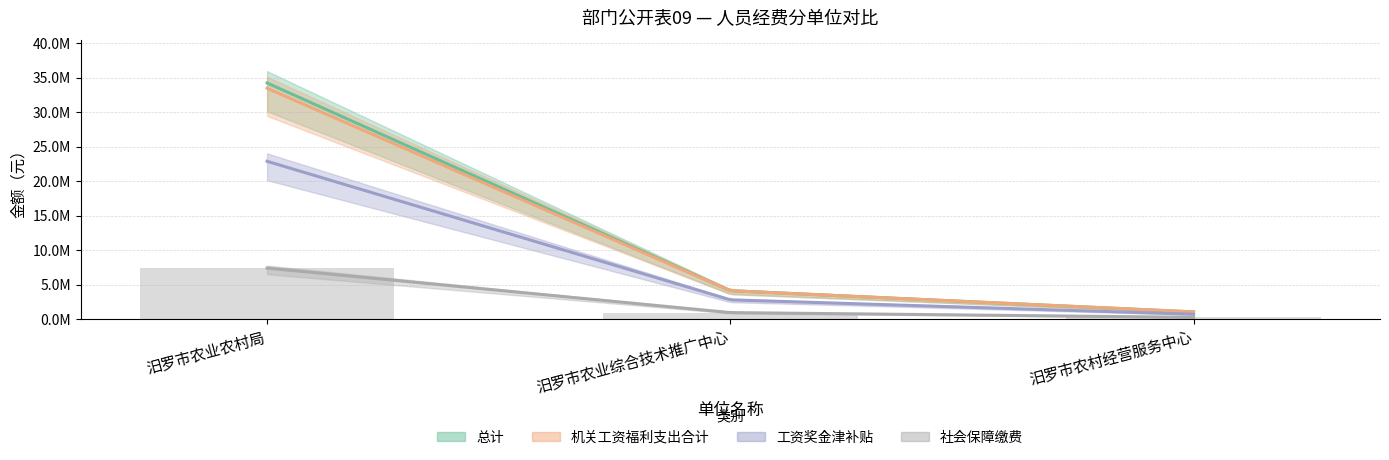

Reading left to right, transcribe all the data shown in this chart.

总计: 34247099.7	4104630.2	1034555.6
机关工资福利支出合计: 33480202.8	4104630.2	1034555.6
工资奖金津补贴: 22883545.8	2782523.0	694602.0
社会保障缴费: 7387351.6	933133.4	242451.2